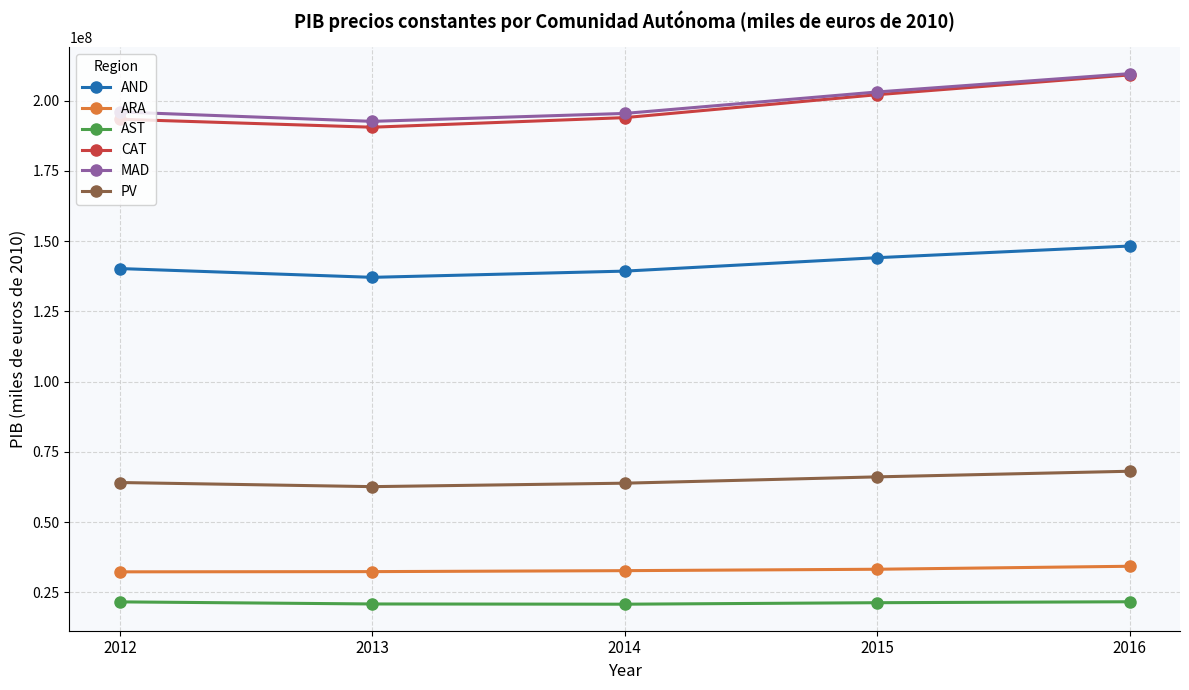

True or false: AND has more than 2 points higher than both neighbors.

False